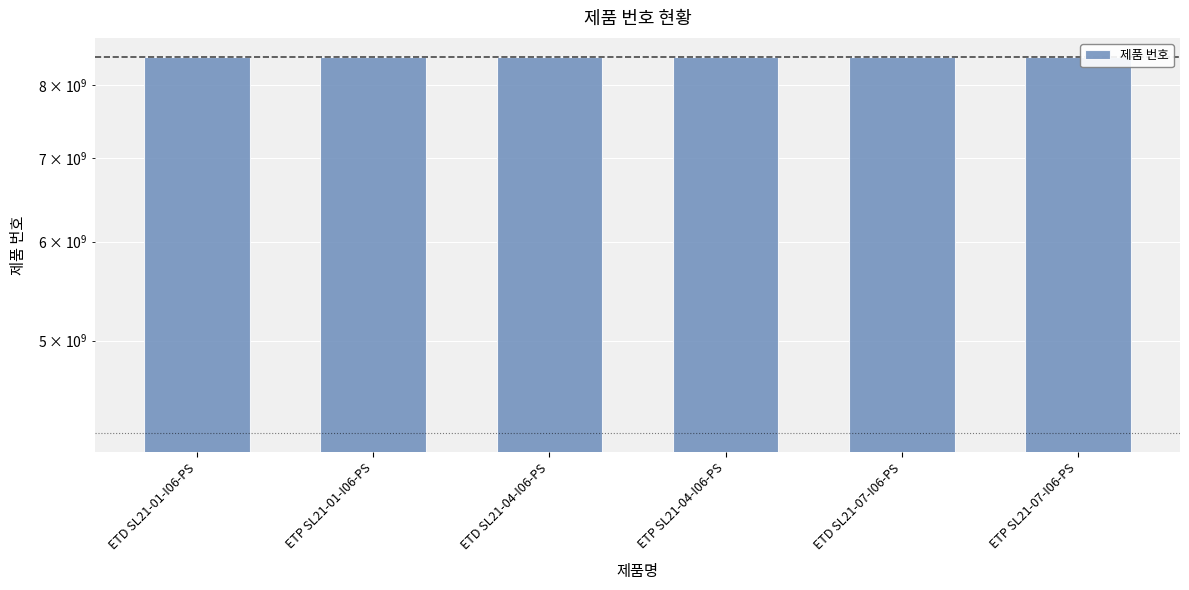

What is the difference between the maximum and minimum values?

10461